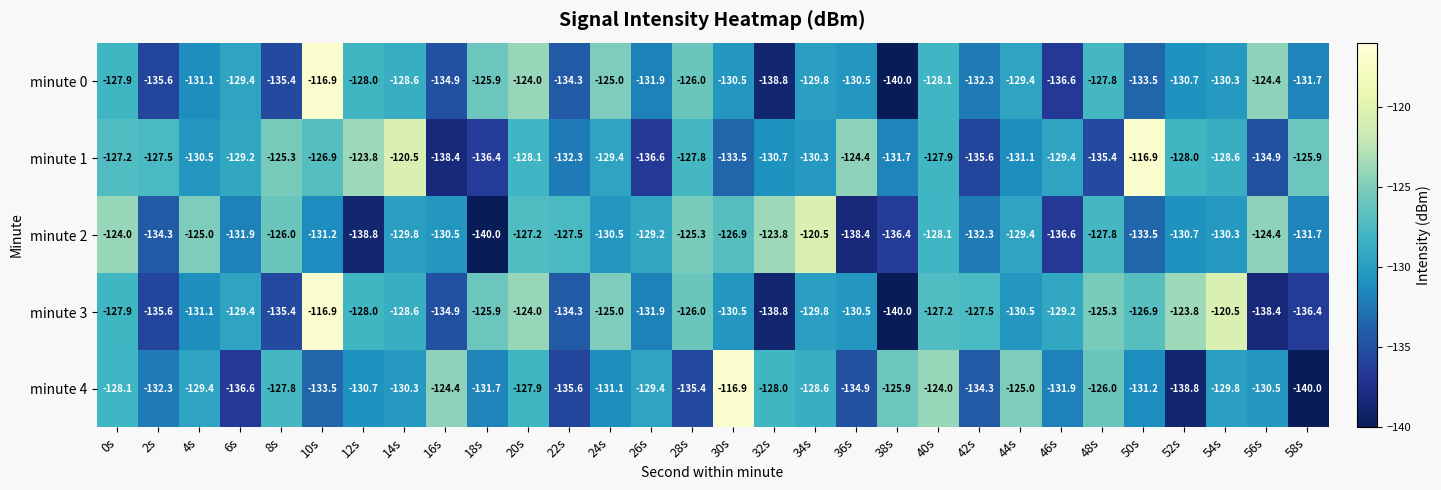

How many distinct data groups are displayed?

5